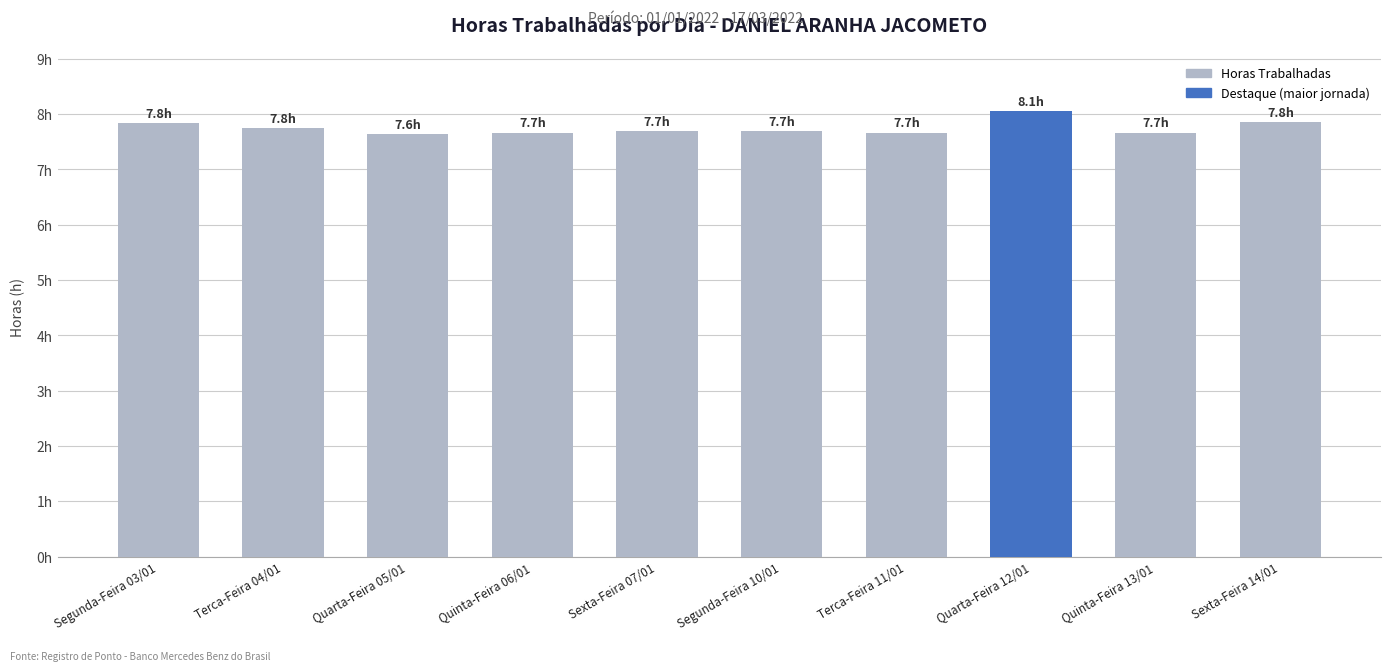

What position from the right is Terca-Feira 04/01?

9